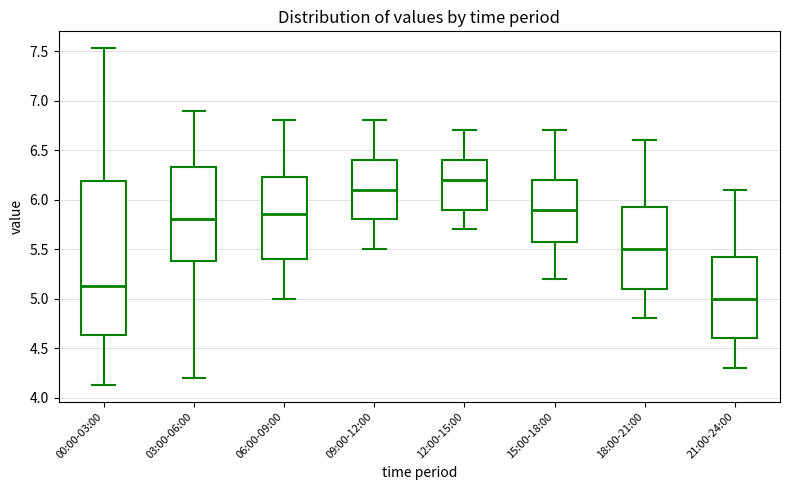

Reading left to right, transcribe this box plot: for each box, give where its median line is, the range the box spans, and where its two whiskers end, as read against the y-axis. The values are not printed on the chart, so give them approximately, as read against the axis.

00:00-03:00: median 5.15, box 4.65 to 6.20, whiskers 4.15 to 7.55
03:00-06:00: median 5.80, box 5.40 to 6.35, whiskers 4.20 to 6.90
06:00-09:00: median 5.85, box 5.40 to 6.25, whiskers 5.00 to 6.80
09:00-12:00: median 6.10, box 5.80 to 6.40, whiskers 5.50 to 6.80
12:00-15:00: median 6.20, box 5.90 to 6.40, whiskers 5.70 to 6.70
15:00-18:00: median 5.90, box 5.60 to 6.20, whiskers 5.20 to 6.70
18:00-21:00: median 5.50, box 5.10 to 5.95, whiskers 4.80 to 6.60
21:00-24:00: median 5.00, box 4.60 to 5.45, whiskers 4.30 to 6.10